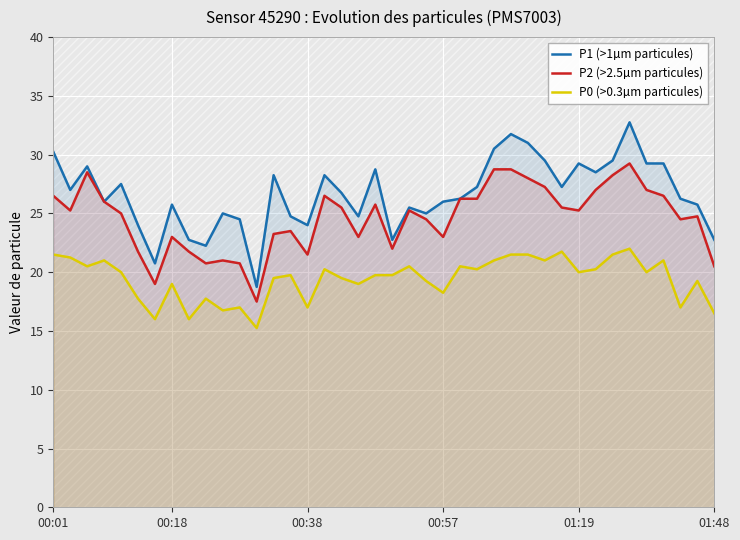

What are all the series names shown in the legend?

P1 (>1µm particules), P2 (>2.5µm particules), P0 (>0.3µm particules)